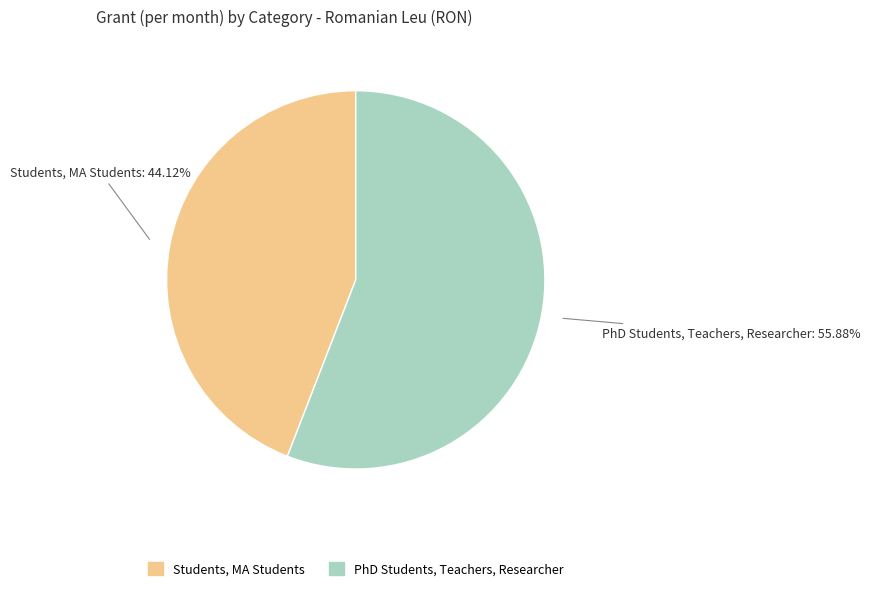

What is the total percentage of PhD Students, Teachers, Researcher and Students, MA Students?

100.0%